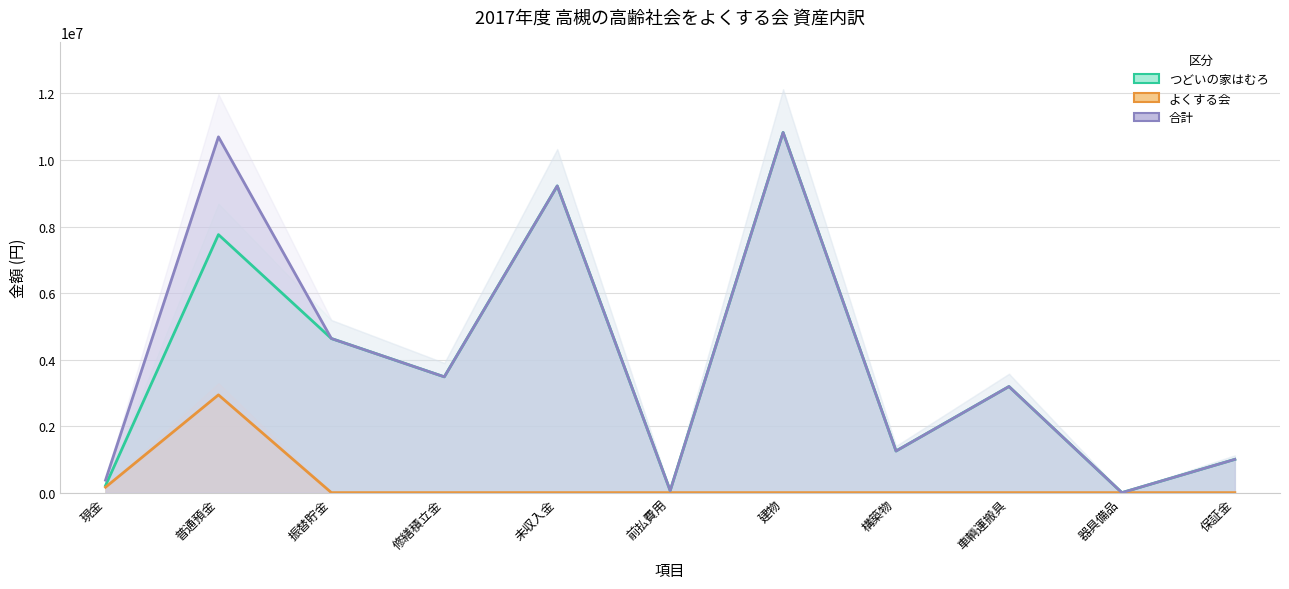

What is the total value across all series at 建物?

21652408